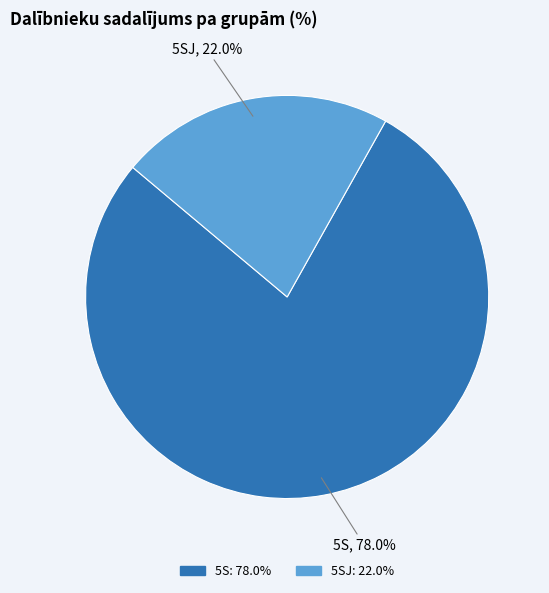

Does any single category account for the majority?

Yes